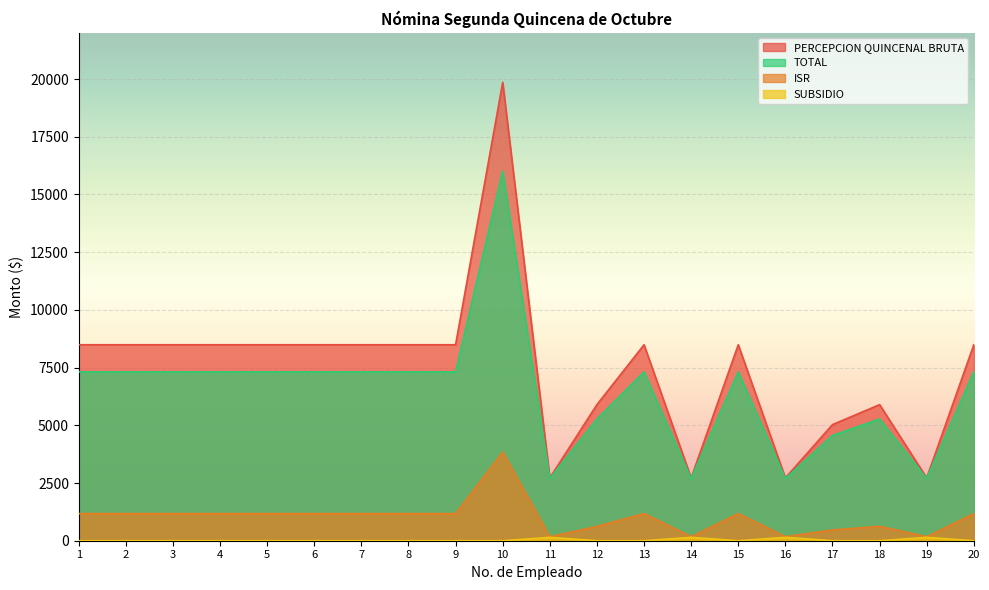

What value does the TOTAL series have at 1?

7313.8